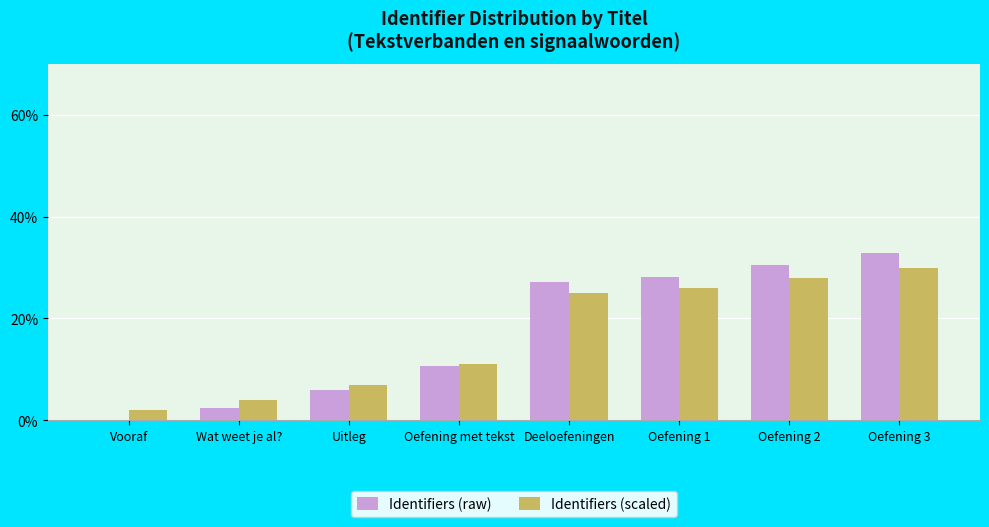

Are the bars grouped side by side (vs. stacked)?

Yes